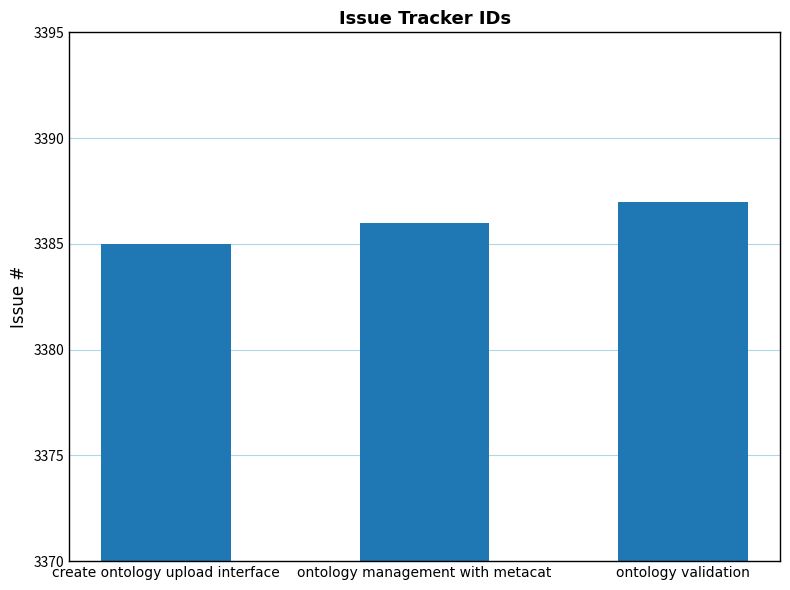

Rank the categories by value from lowest to highest.

create ontology upload interface, ontology management with metacat, ontology validation